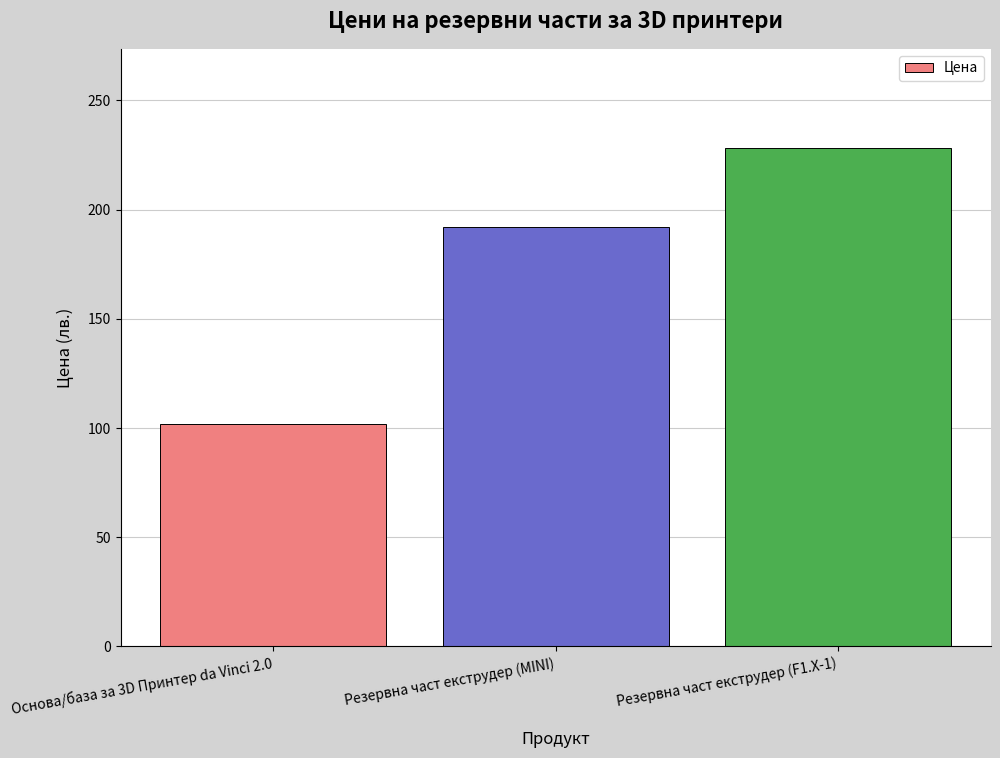

Reading left to right, what are all the values shown in this chart?

102	192	228